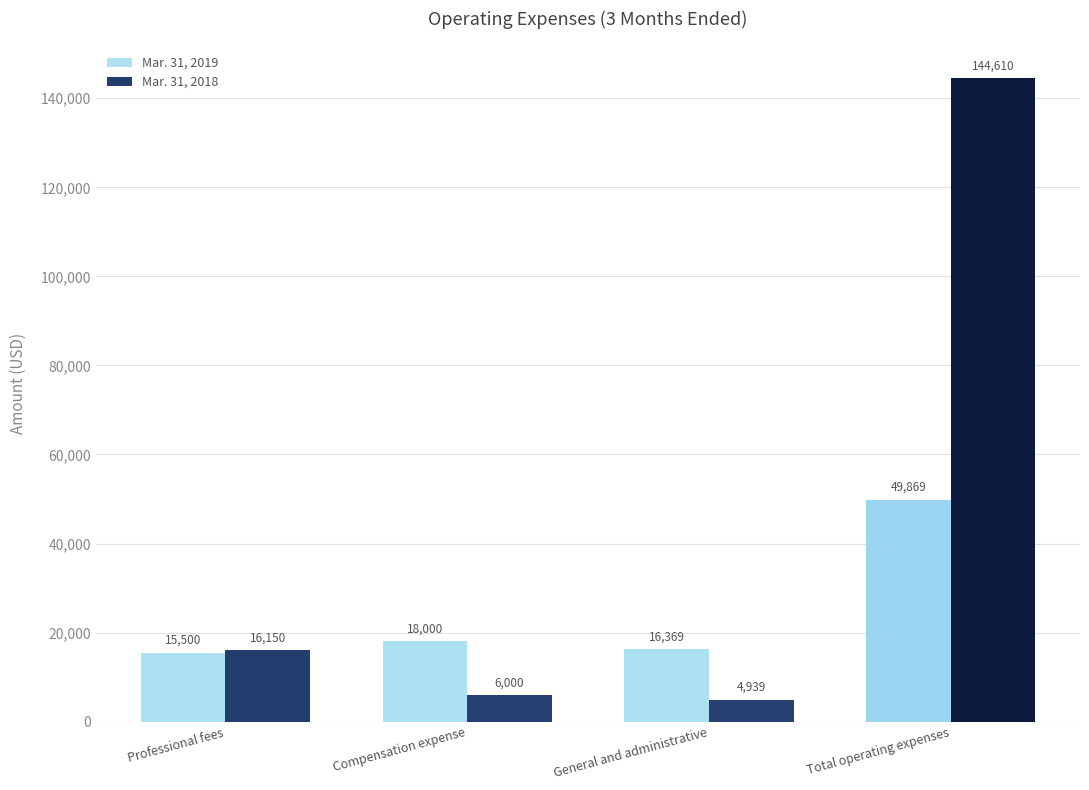

At which label is Mar. 31, 2018 closest to 74774?

Professional fees